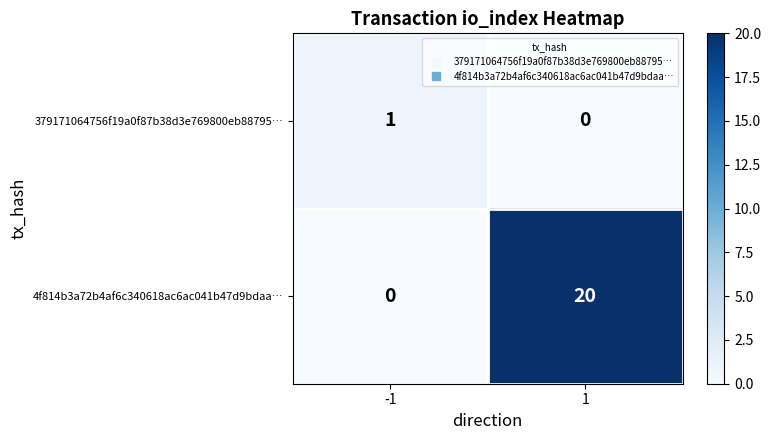

How many values in the 379171064756f19a0f87b38d3e769800eb88795… series are below 1?

1